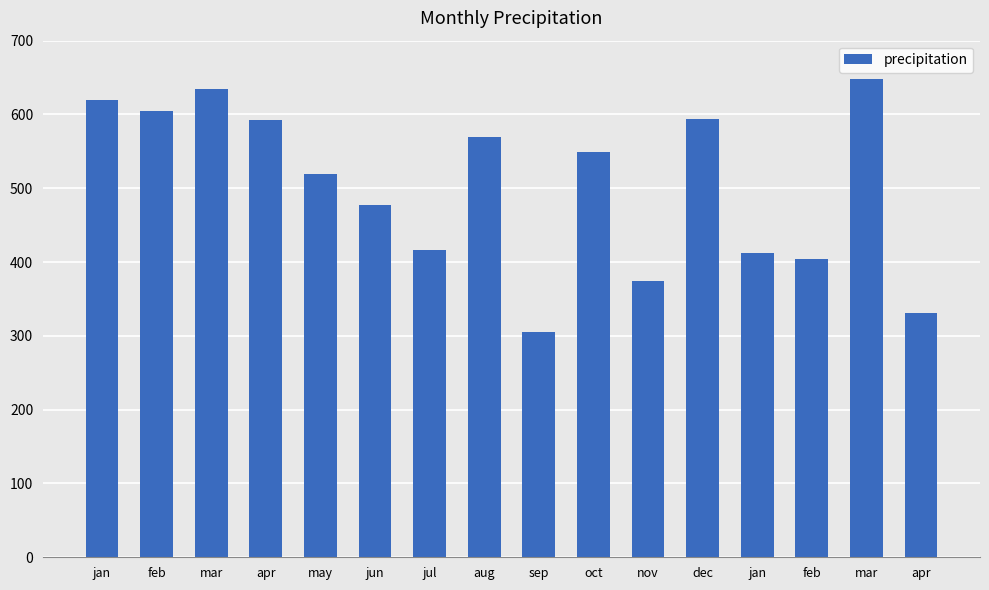

Are the bars horizontal?

No